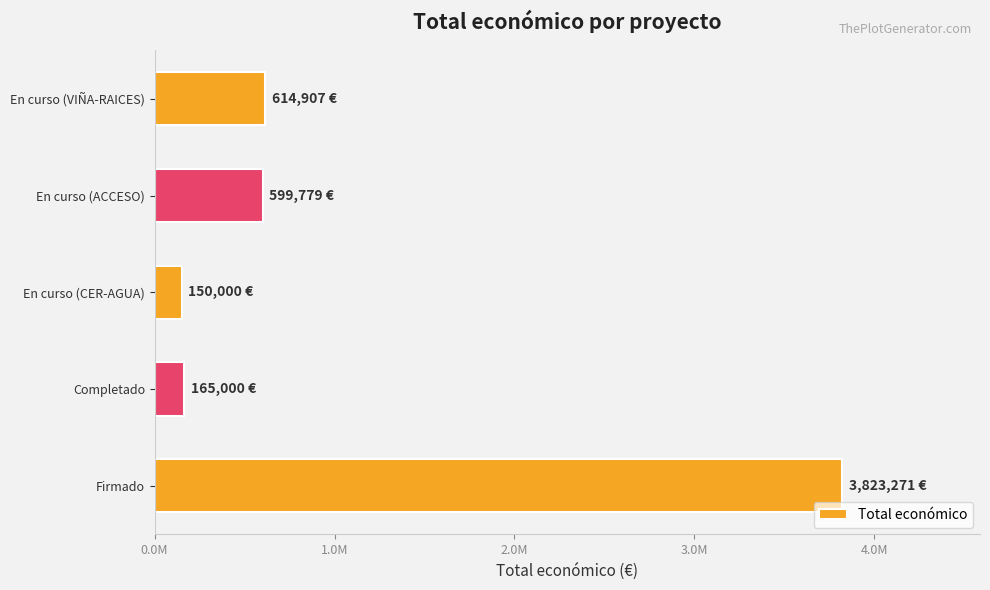

Does the chart contain any negative values?

No